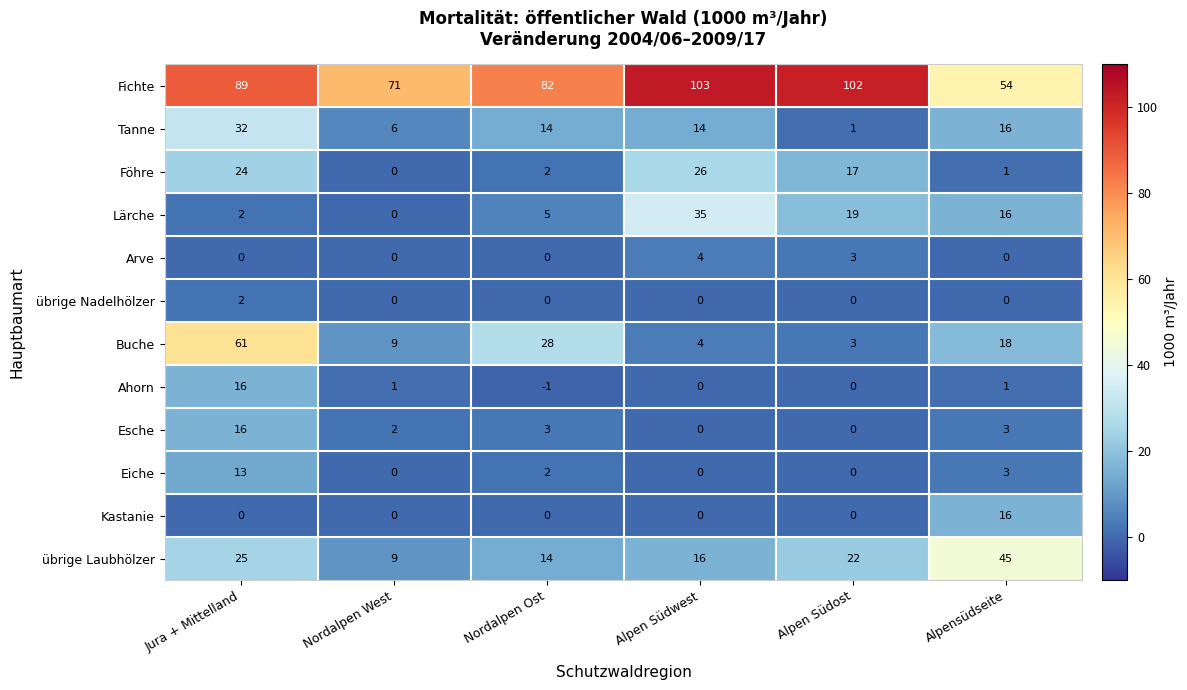

Read the übrige Laubhölzer value at Alpen Südost.

22